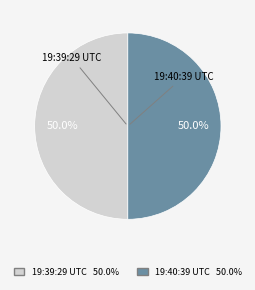

How many segments does this pie chart have?

2